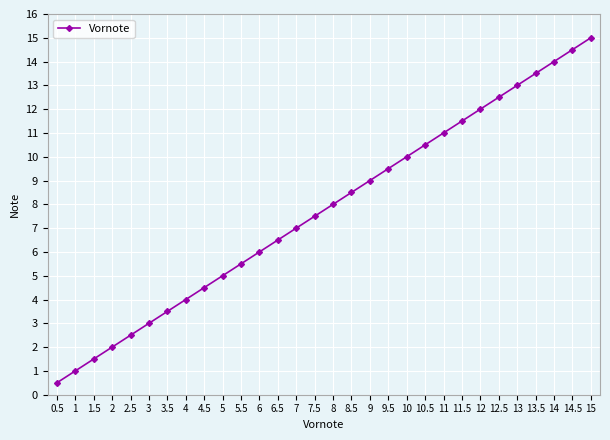

Between 13 and 14.5, which is larger?

14.5